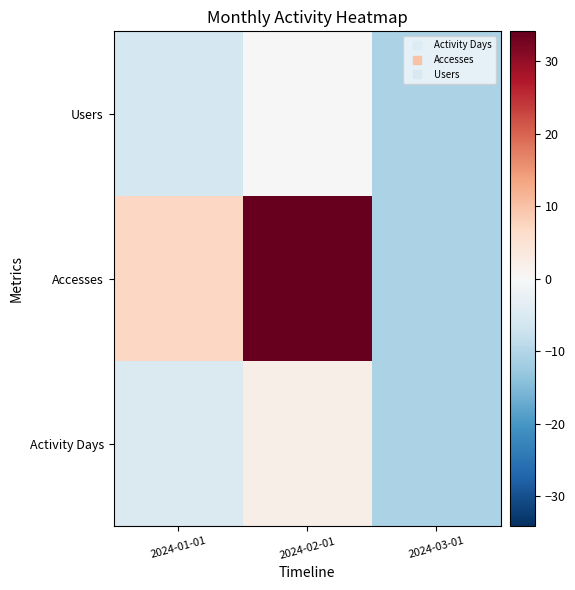

What is the total value across all series at 2024-02-01?

36.3